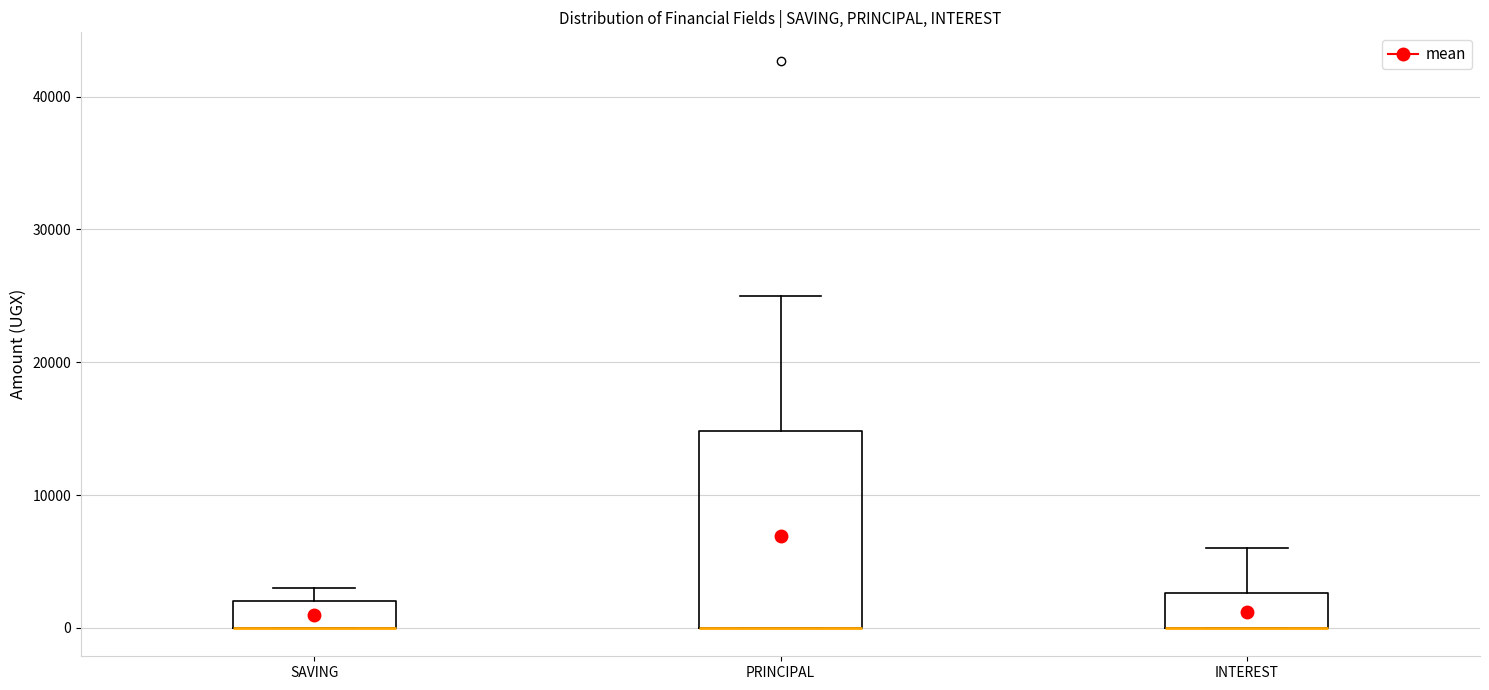

Reading left to right, read every box against the y-axis: the position of its median line, the range the box covers, and the ends of its whiskers. The values are not printed on the chart, so give them approximately, as read against the axis.

SAVING: median 0 (drawn on the box's lower edge), box 0 to 2000, whiskers 0 to 3000
PRINCIPAL: median 0 (drawn on the box's lower edge), box 0 to 15000, whiskers 0 to 25000
INTEREST: median 0 (drawn on the box's lower edge), box 0 to 3000, whiskers 0 to 6000